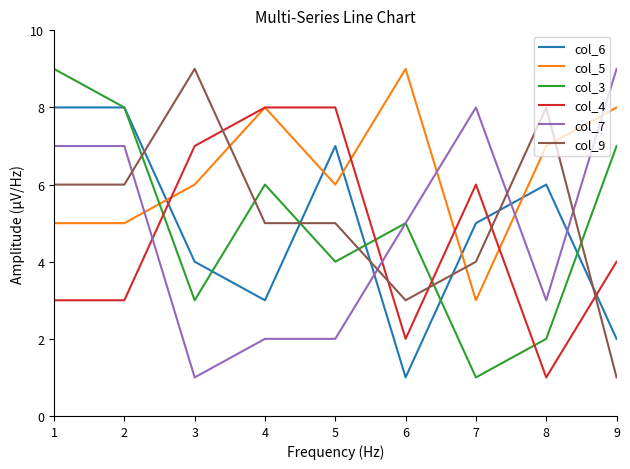

What are all the series names shown in the legend?

col_6, col_5, col_3, col_4, col_7, col_9